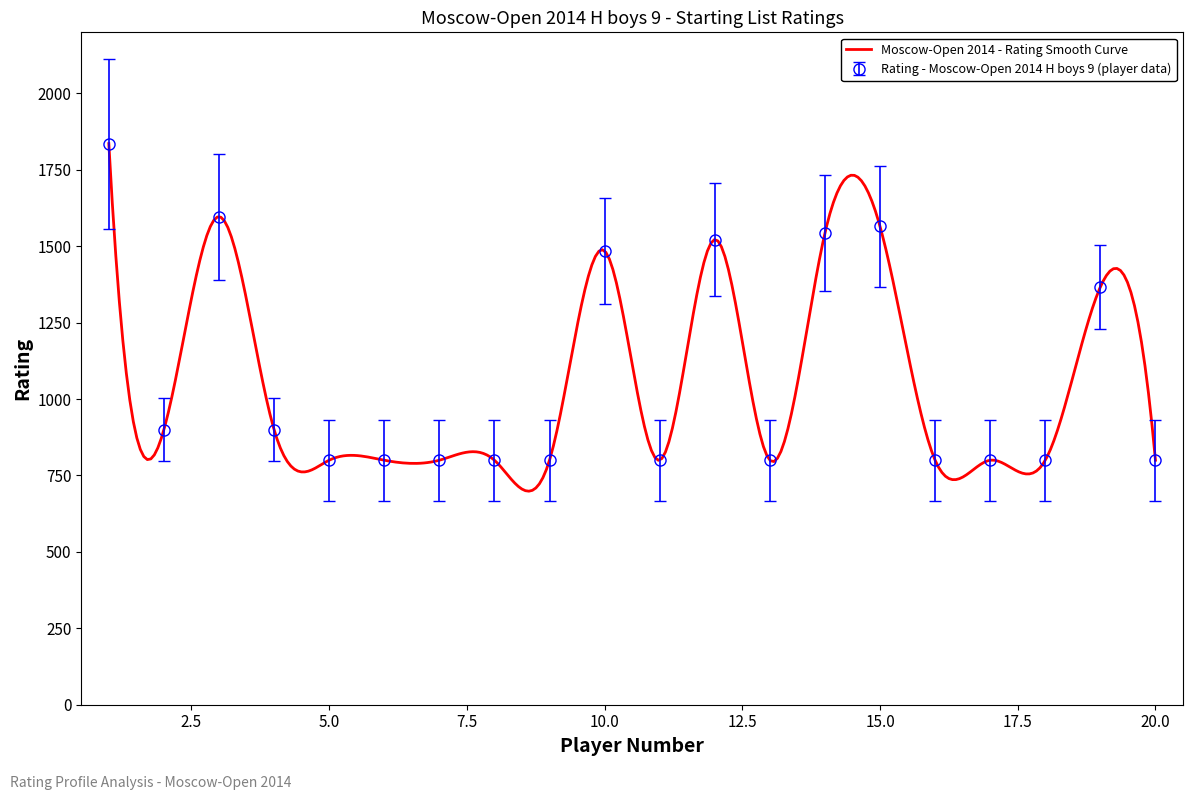

Is it true that the value at Ogorodnikov Nikolai is 1187?

False